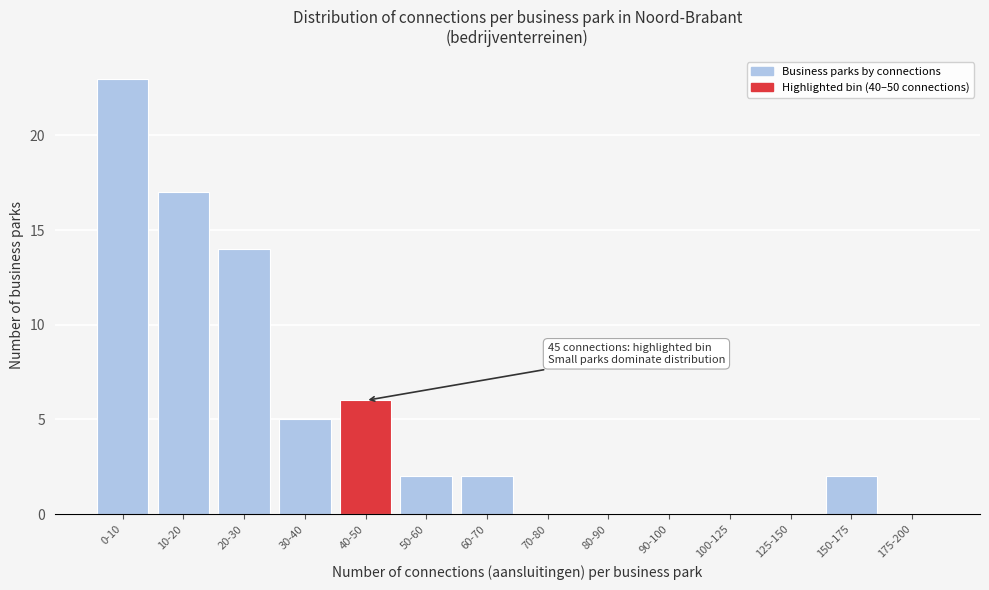

Reading right to left, what are all the values shown in this chart?

175-200=0	150-175=2	125-150=0	100-125=0	90-100=0	80-90=0	70-80=0	60-70=2	50-60=2	40-50=6	30-40=5	20-30=14	10-20=17	0-10=23